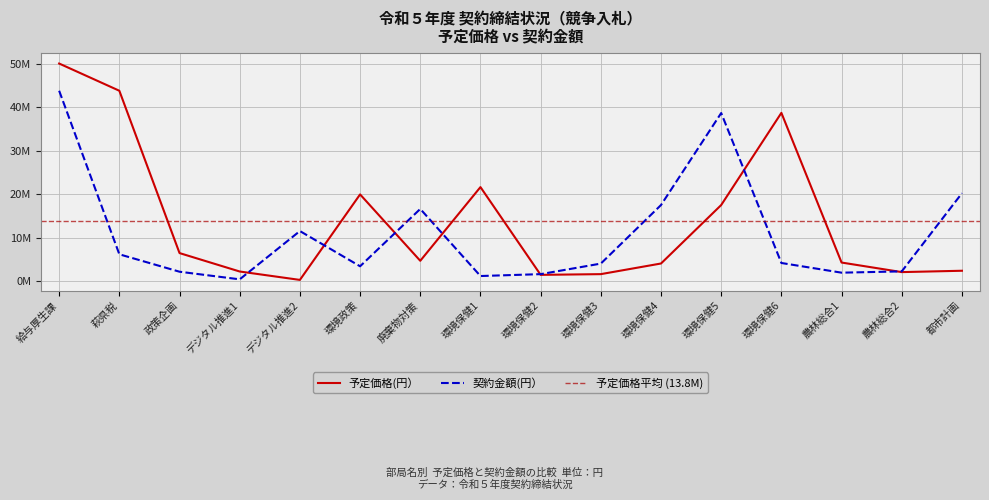

In 契約金額(円）, how many points are lower than both neighbors (excluding endpoints)?

4